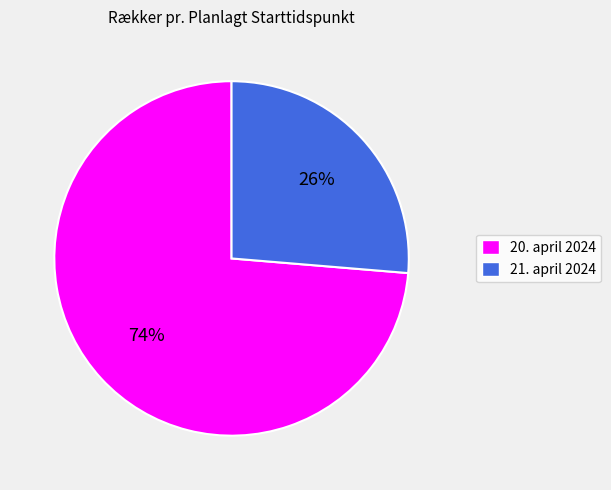

Count the number of slices in the pie.

2